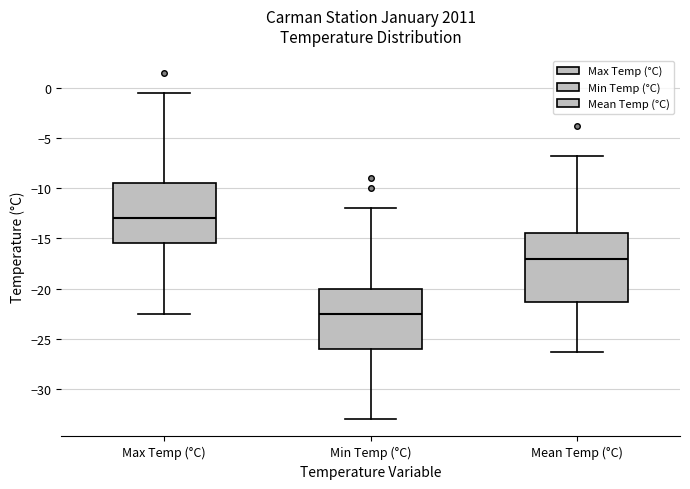

Which box's median line is the lowest?

Min Temp (°C)